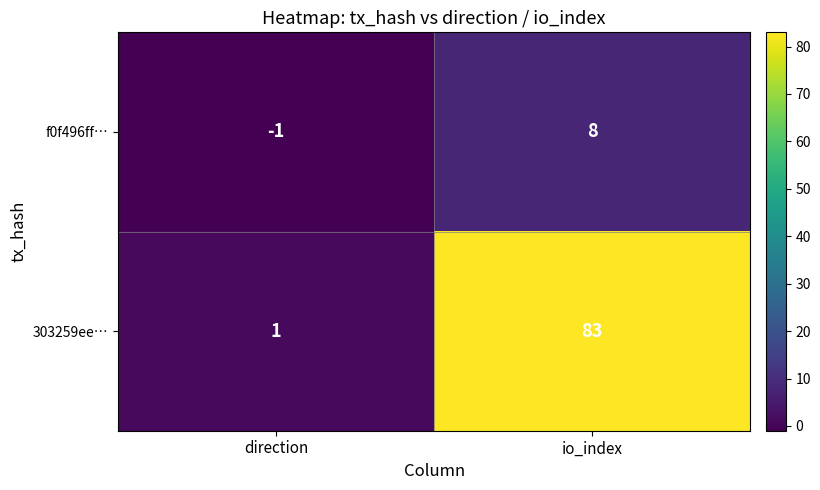

At which category is the sum across all series the highest?

io_index